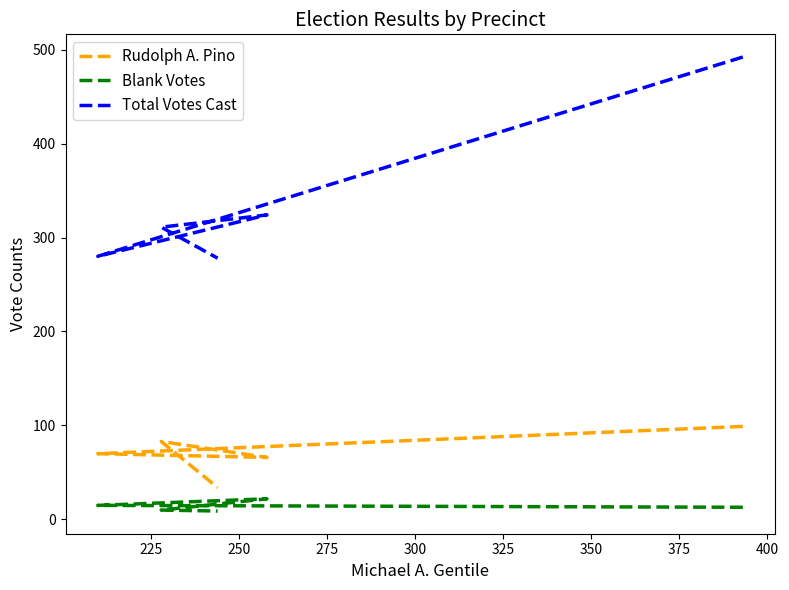

The value of Rudolph A. Pino at 275 is 114. True or false?

False